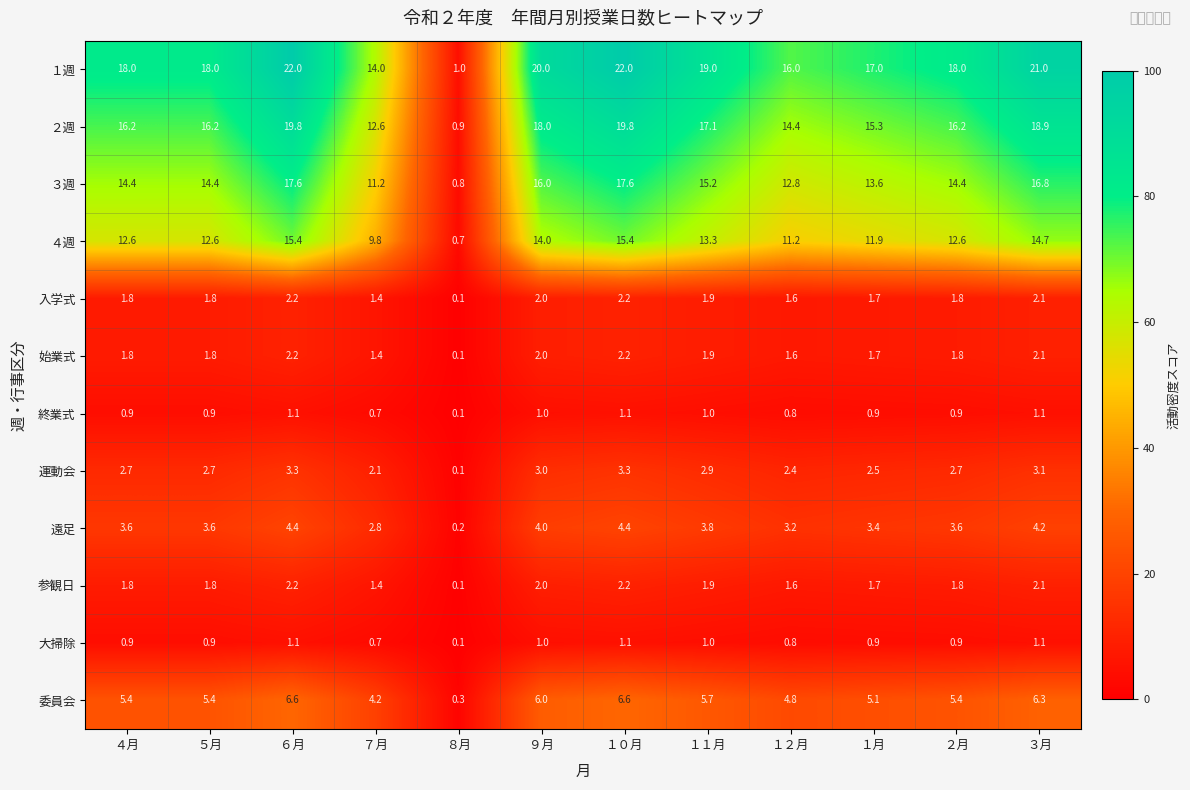

Where does the 委員会 series first go above 5?

４月